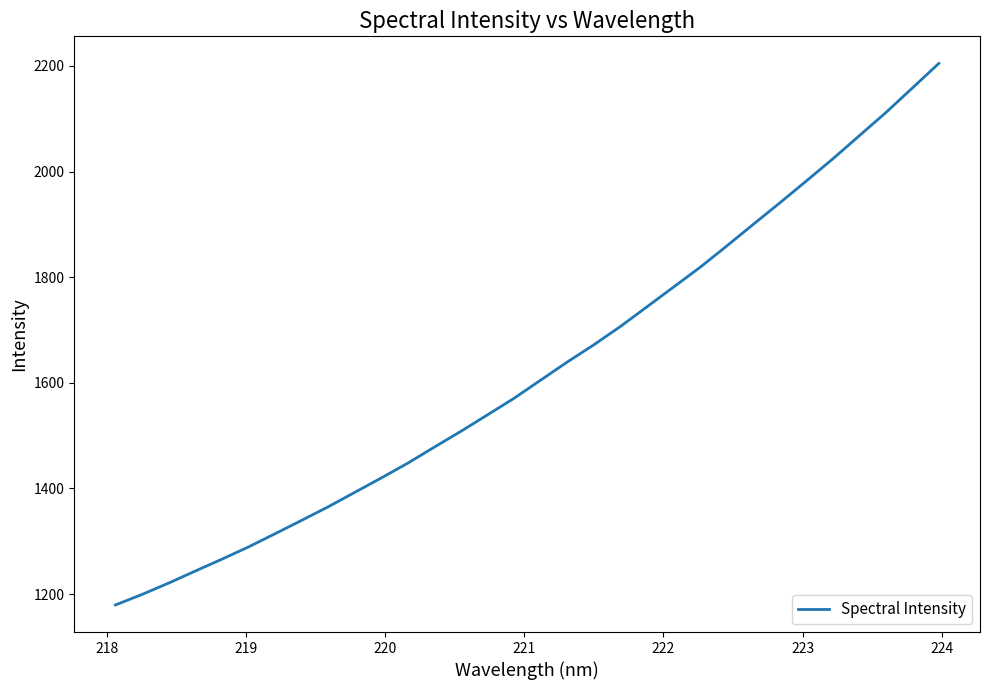

True or false: there are more than 1 points higher than both neighbors.

False